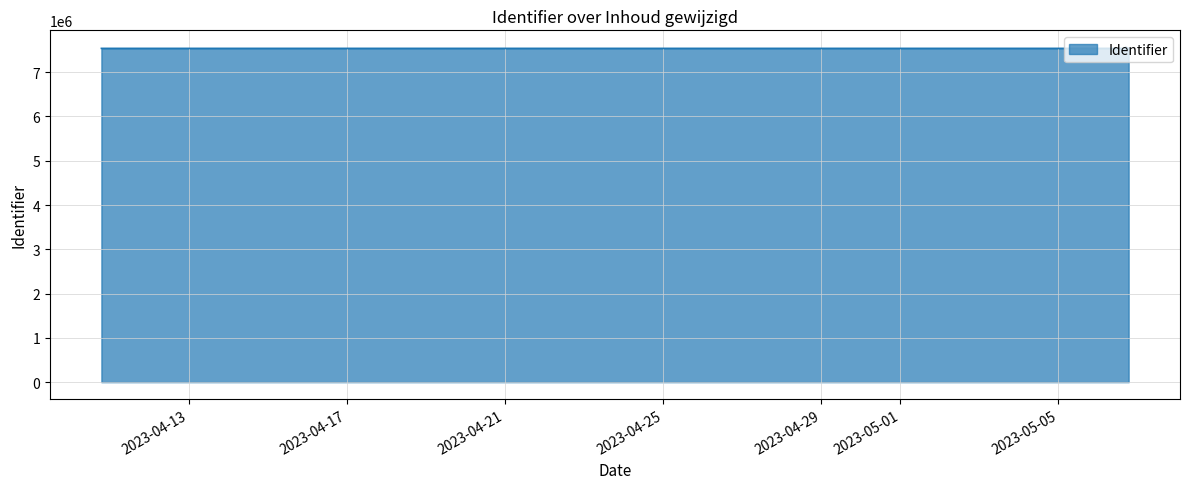

What is the smallest value displayed?

7537316